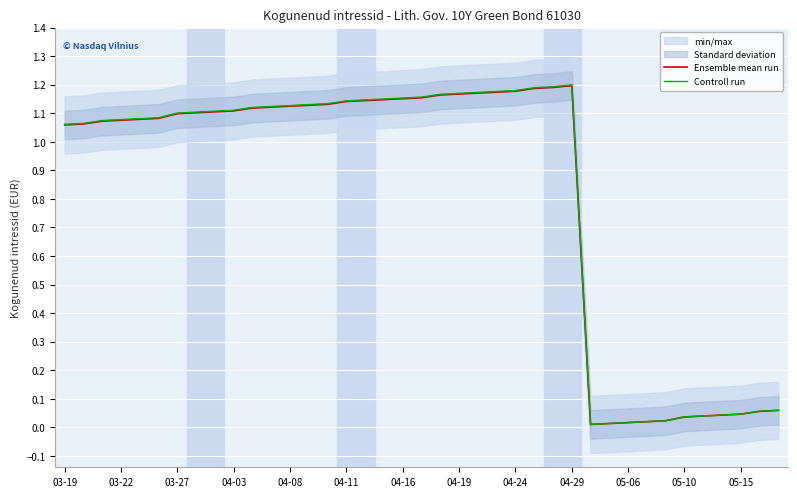

At which label does Controll run first exceed 1?

03-19